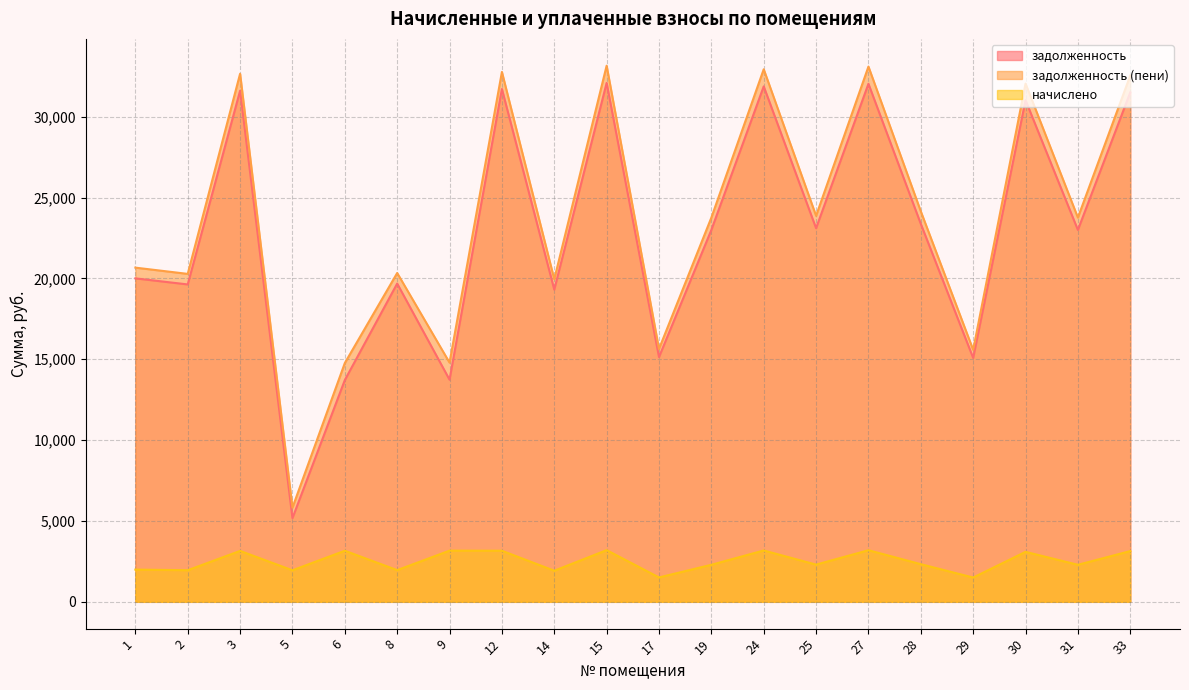

What is the difference between the maximum and second lowest values in the начислено series?

1688.9